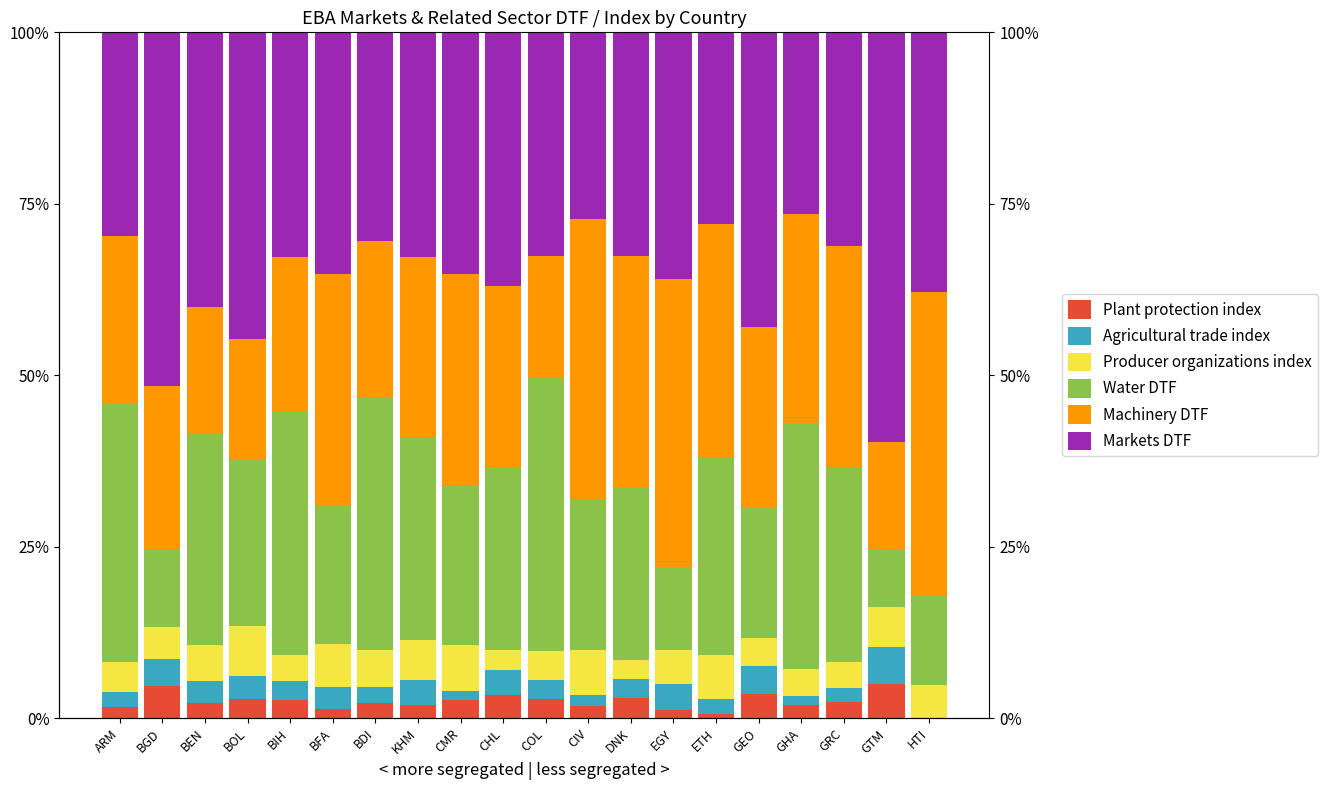

Reading left to right, what are all the values shown in this chart?

Plant protection index: ARM=1.6	BGD=4.7	BEN=2.1	BOL=2.7	BIH=2.6	BFA=1.3	BDI=2.3	KHM=2.0	CMR=2.7	CHL=3.4	COL=2.8	CIV=1.7	DNK=2.9	EGY=1.1	ETH=0.6	GEO=3.5	GHA=2.0	GRC=2.3	GTM=5.0	HTI=0.0
Agricultural trade index: ARM=2.3	BGD=3.9	BEN=3.2	BOL=3.4	BIH=2.8	BFA=3.2	BDI=2.3	KHM=3.6	CMR=1.3	CHL=3.6	COL=2.8	CIV=1.7	DNK=2.9	EGY=3.8	ETH=2.1	GEO=4.1	GHA=1.3	GRC=2.1	GTM=5.4	HTI=0.0
Producer organizations index: ARM=4.2	BGD=4.7	BEN=5.4	BOL=7.3	BIH=3.7	BFA=6.3	BDI=5.3	KHM=5.8	CMR=6.6	CHL=2.9	COL=4.2	CIV=6.5	DNK=2.7	EGY=4.9	ETH=6.4	GEO=4.1	GHA=3.9	GRC=3.8	GTM=5.8	HTI=4.8
Water DTF: ARM=37.7	BGD=11.4	BEN=30.8	BOL=24.2	BIH=35.6	BFA=20.1	BDI=36.9	KHM=29.6	CMR=23.4	CHL=26.7	COL=39.8	CIV=22.0	DNK=25.2	EGY=12.1	ETH=28.7	GEO=18.9	GHA=35.9	GRC=28.4	GTM=8.6	HTI=13.0
Machinery DTF: ARM=24.5	BGD=23.7	BEN=18.4	BOL=17.6	BIH=22.5	BFA=33.9	BDI=22.8	KHM=26.3	CMR=30.7	CHL=26.5	COL=17.8	CIV=40.8	DNK=33.8	EGY=42.0	ETH=34.2	GEO=26.5	GHA=30.5	GRC=32.2	GTM=15.6	HTI=44.4
Markets DTF: ARM=29.6	BGD=51.6	BEN=40.1	BOL=44.7	BIH=32.7	BFA=35.2	BDI=30.4	KHM=32.7	CMR=35.2	CHL=37.0	COL=32.6	CIV=27.3	DNK=32.6	EGY=36.0	ETH=27.9	GEO=43.0	GHA=26.5	GRC=31.1	GTM=59.7	HTI=37.8